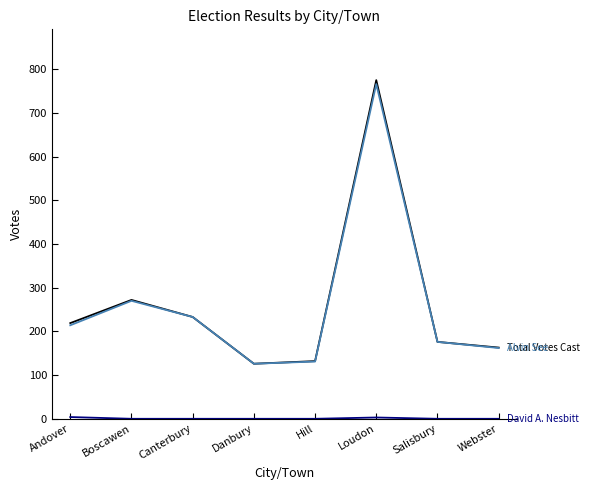

At which category is the sum across all series the highest?

Loudon